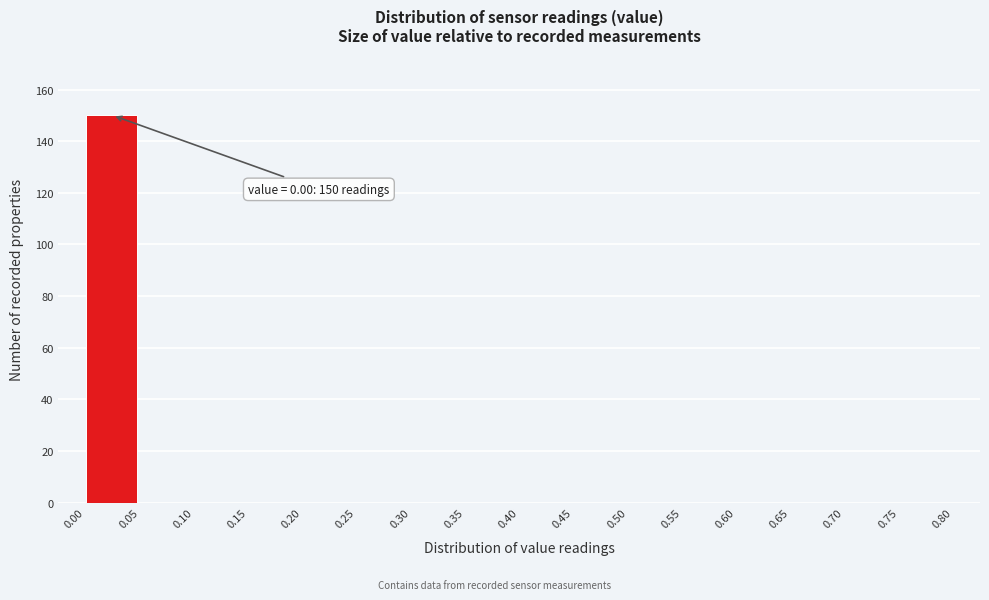

Which range on the x-axis has the tallest bar?

0.00 to 0.05